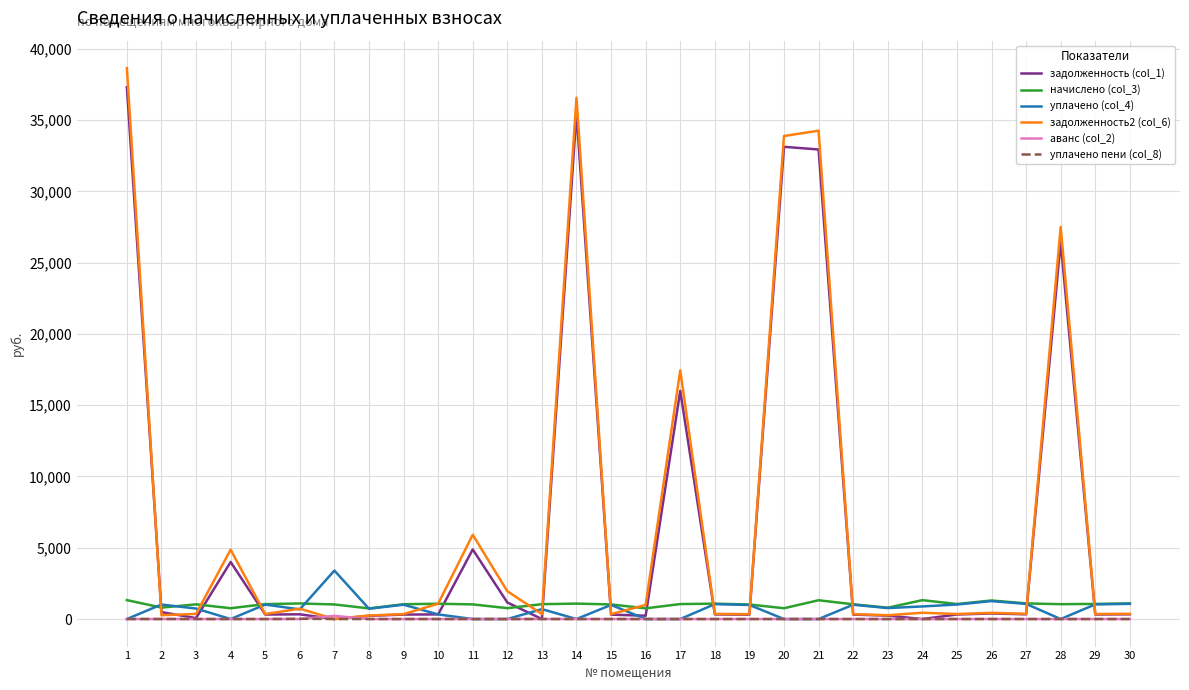

At which label does уплачено (col_4) first exceed 770?

2